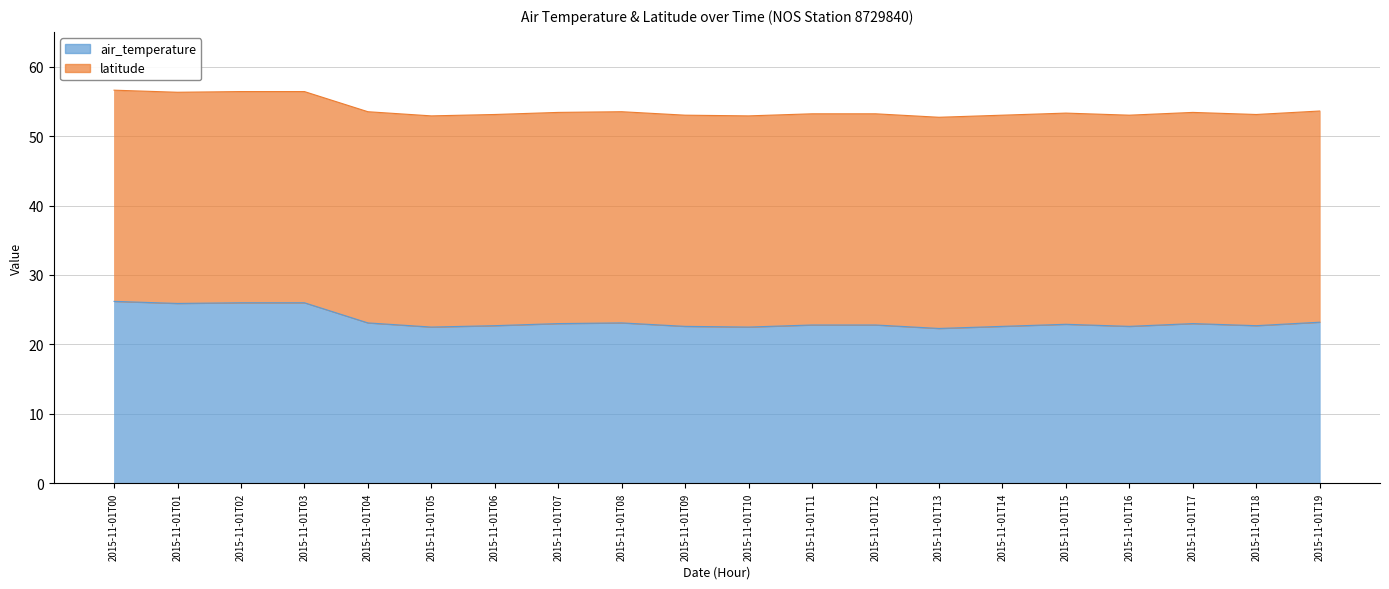

What is the smallest value displayed?

22.3